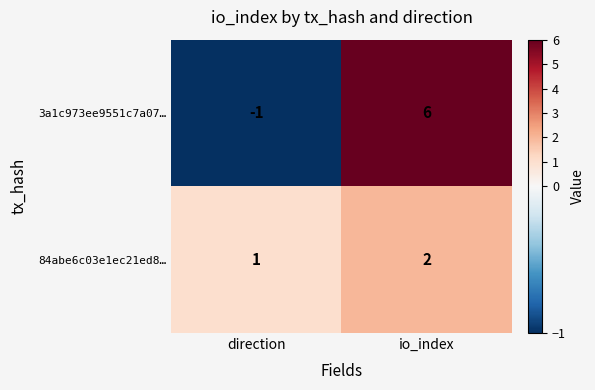

Reading left to right, what are all the values shown in this chart?

3a1c973ee9551c7a07…: direction=-1	io_index=6
84abe6c03e1ec21ed8…: direction=1	io_index=2